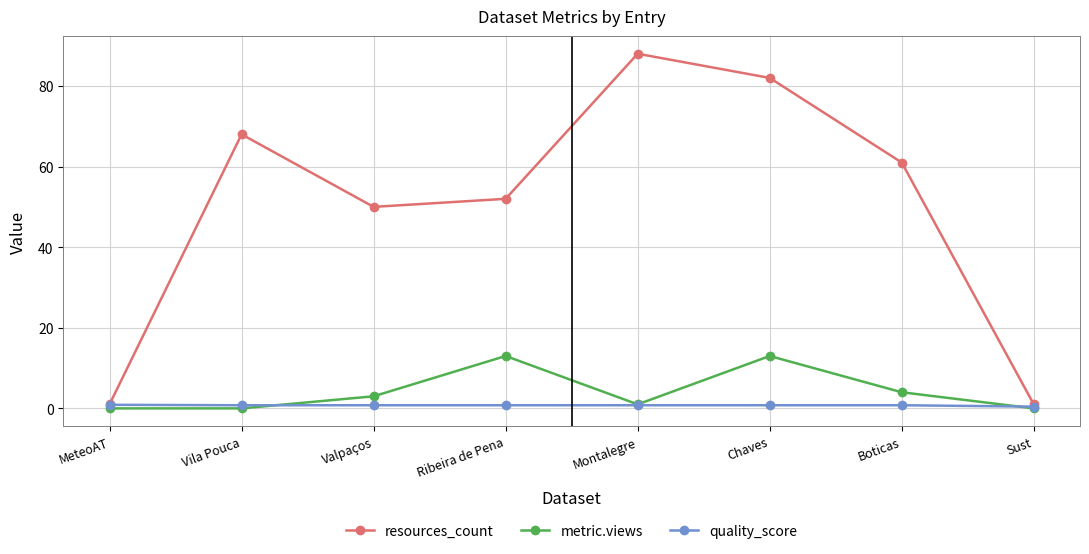

True or false: metric.views has more than 0 interior local peaks.

True